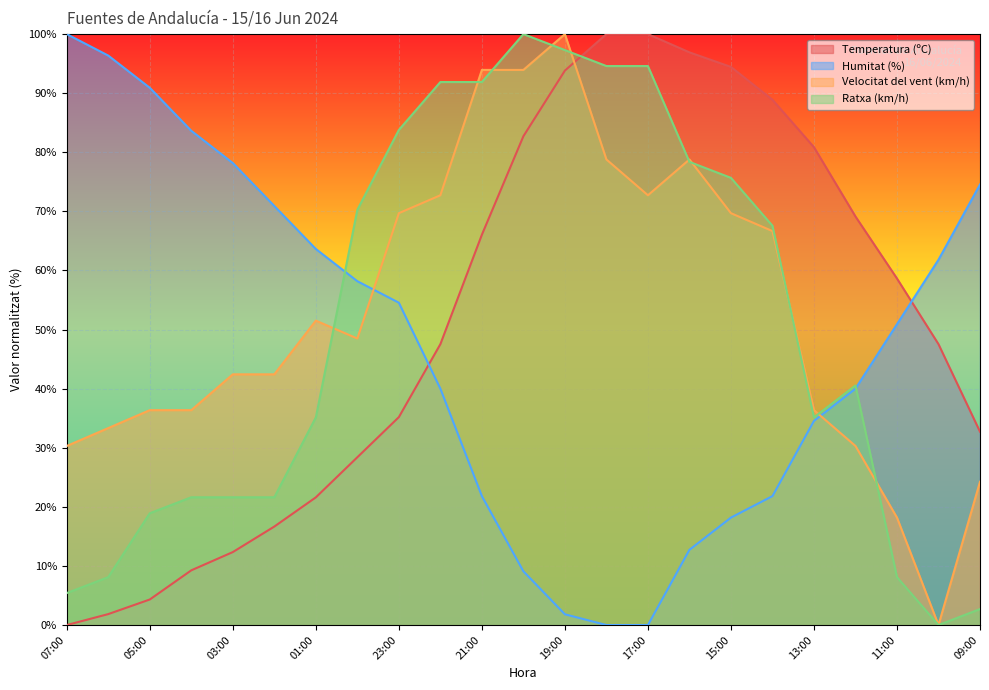

Where is Temperatura (ºC) nearest to the value 50?

22:00